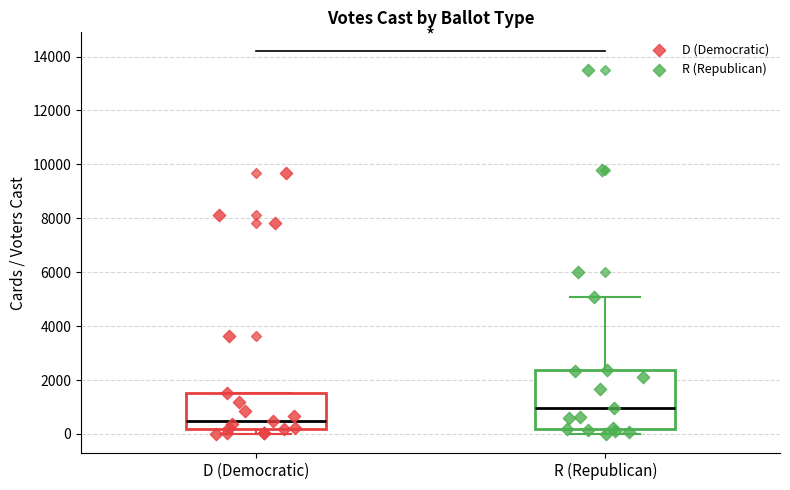

Reading left to right, read every box against the y-axis: the position of its median line, the range the box covers, and the ends of its whiskers. The values are not printed on the chart, so give them approximately, as read against the axis.

D (Democratic): median 400, box 200 to 1600, whiskers 0 to 1600
R (Republican): median 1000, box 200 to 2400, whiskers 0 to 5000